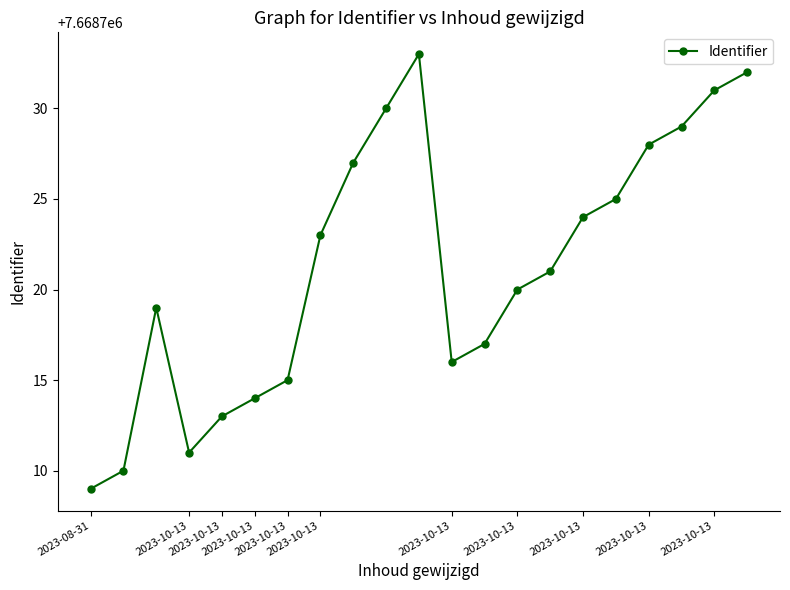

What is the maximum value shown in the chart?

7668733